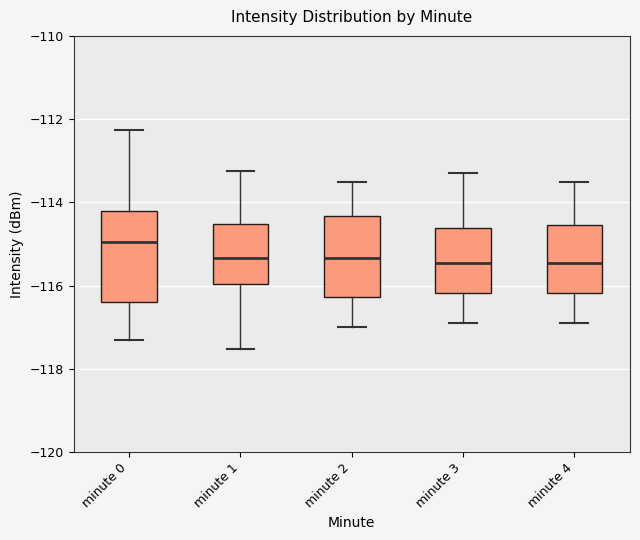

Reading left to right, transcribe this box plot: for each box, give where its median line is, the range the box spans, and where its two whiskers end, as read against the y-axis. The values are not printed on the chart, so give them approximately, as read against the axis.

minute 0: median -115.0, box -116.4 to -114.2, whiskers -117.4 to -112.2
minute 1: median -115.4, box -116.0 to -114.6, whiskers -117.6 to -113.2
minute 2: median -115.4, box -116.2 to -114.4, whiskers -117.0 to -113.4
minute 3: median -115.4, box -116.2 to -114.6, whiskers -116.8 to -113.2
minute 4: median -115.4, box -116.2 to -114.6, whiskers -116.8 to -113.4